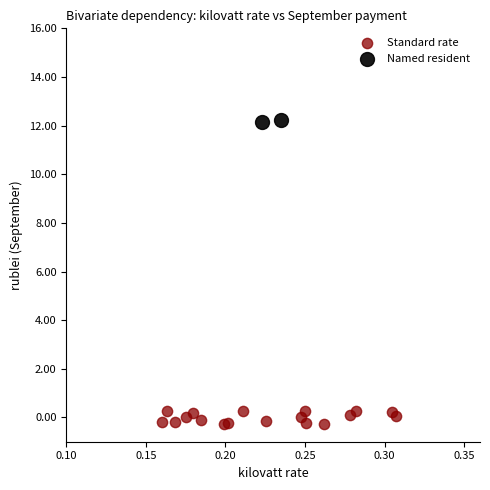

Which series has the widest spread of Y values?

Standard rate